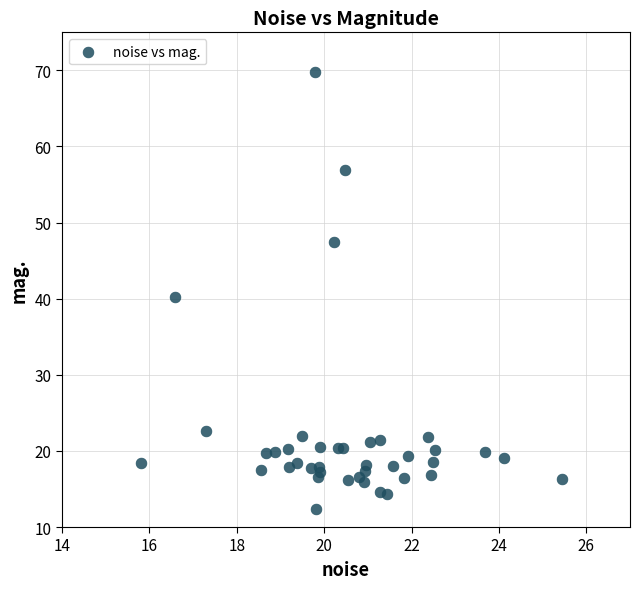

What Y value in the scatter plot is closest to 41?

40.2